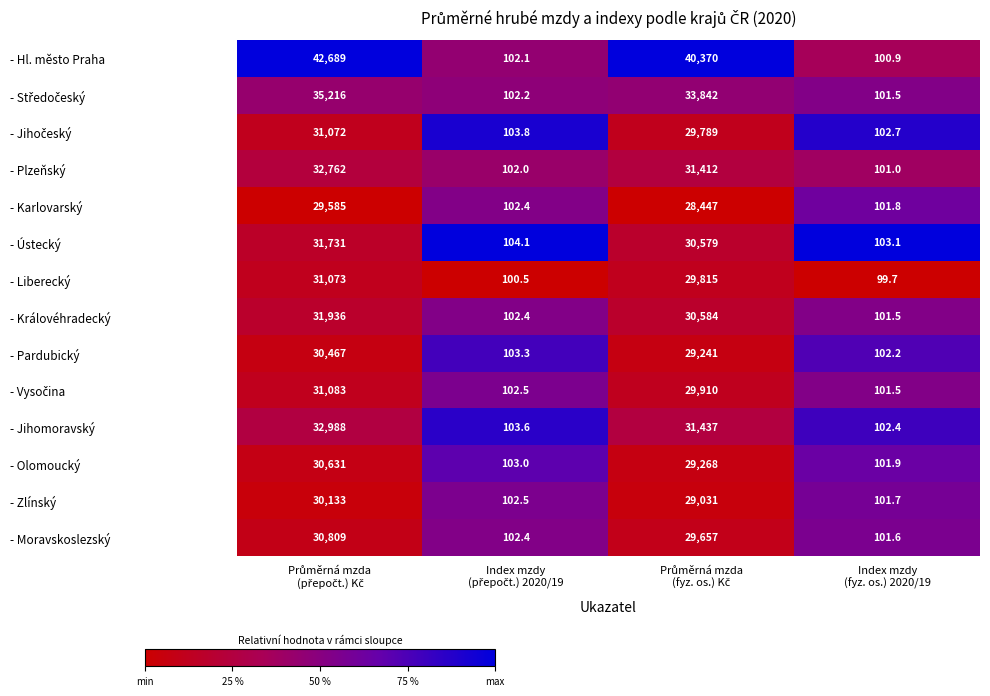

What is the greatest value displayed?

42689.0